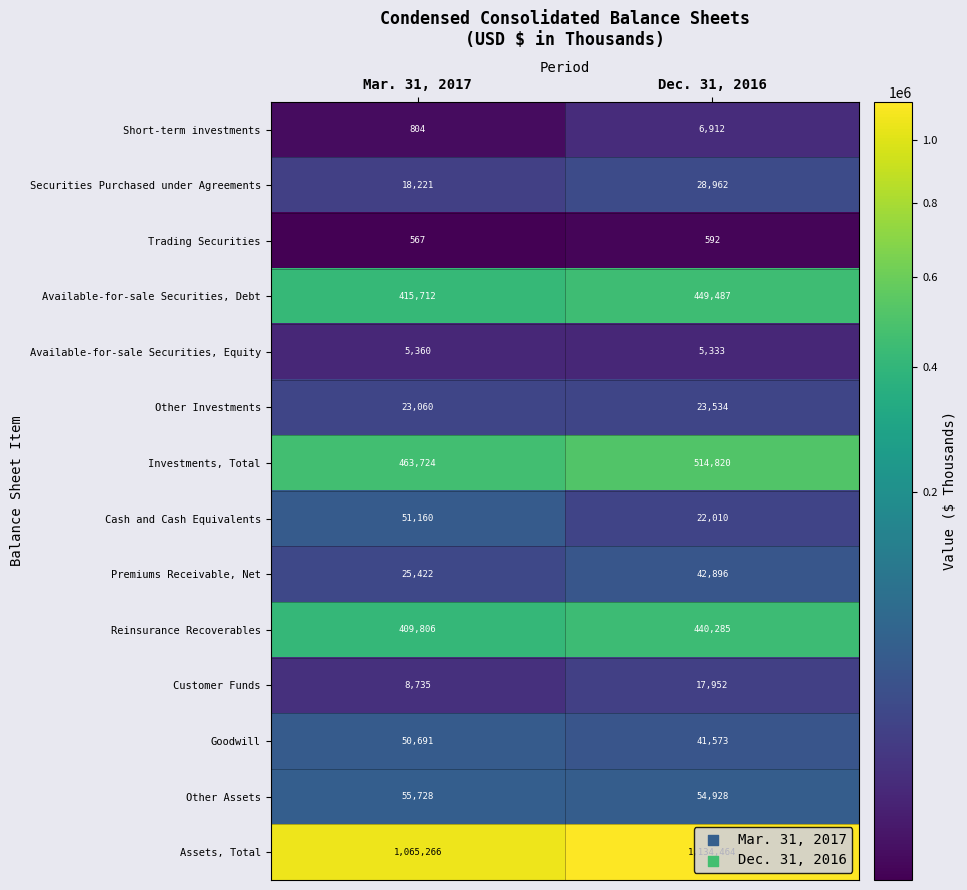

What is the difference between the Available-for-sale Securities, Debt values at Mar. 31, 2017 and Dec. 31, 2016?

33775